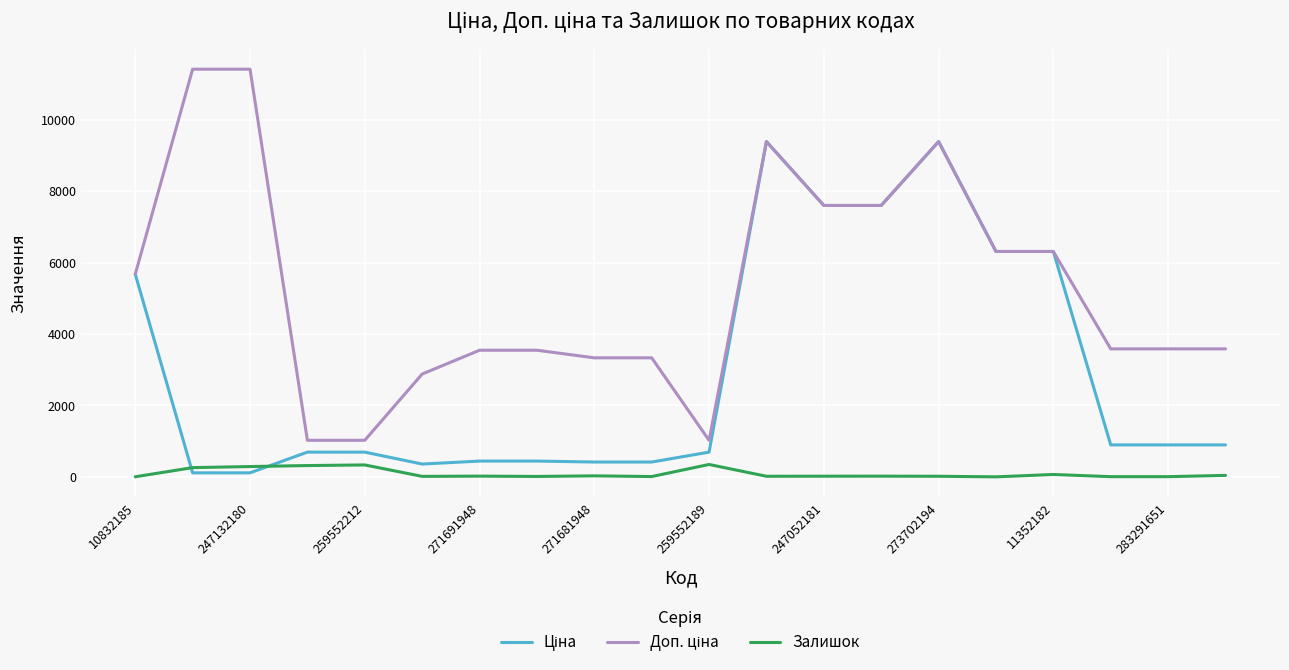

What is the maximum value shown in the chart?

11410.0